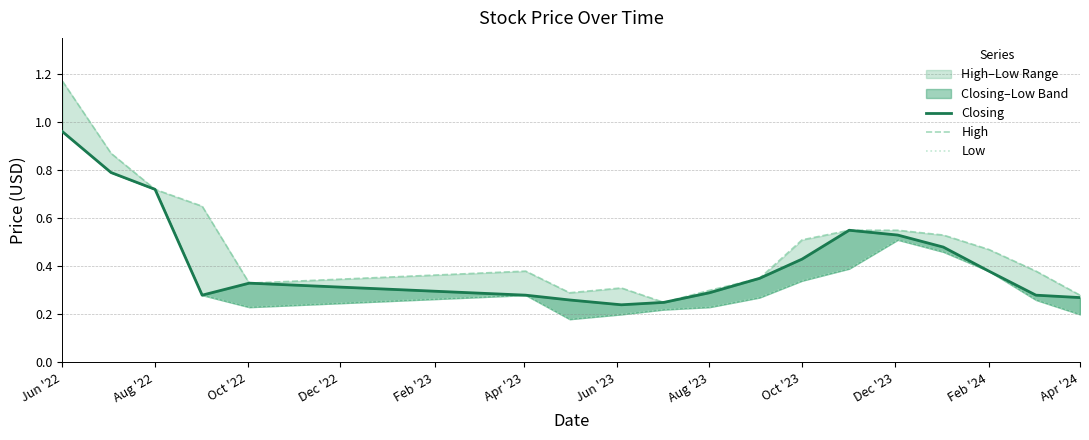

True or false: High and Closing cross at least once.

False